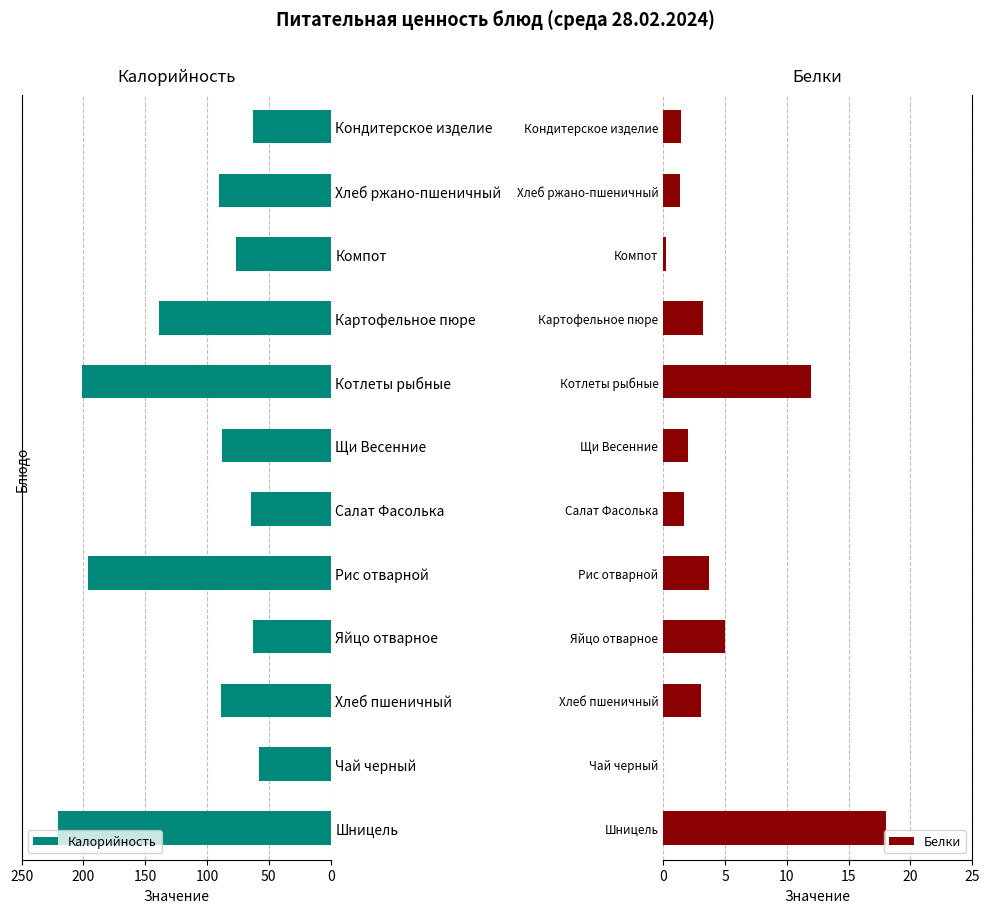

Is it true that Белки equals -10.1 at Чай черный?

False